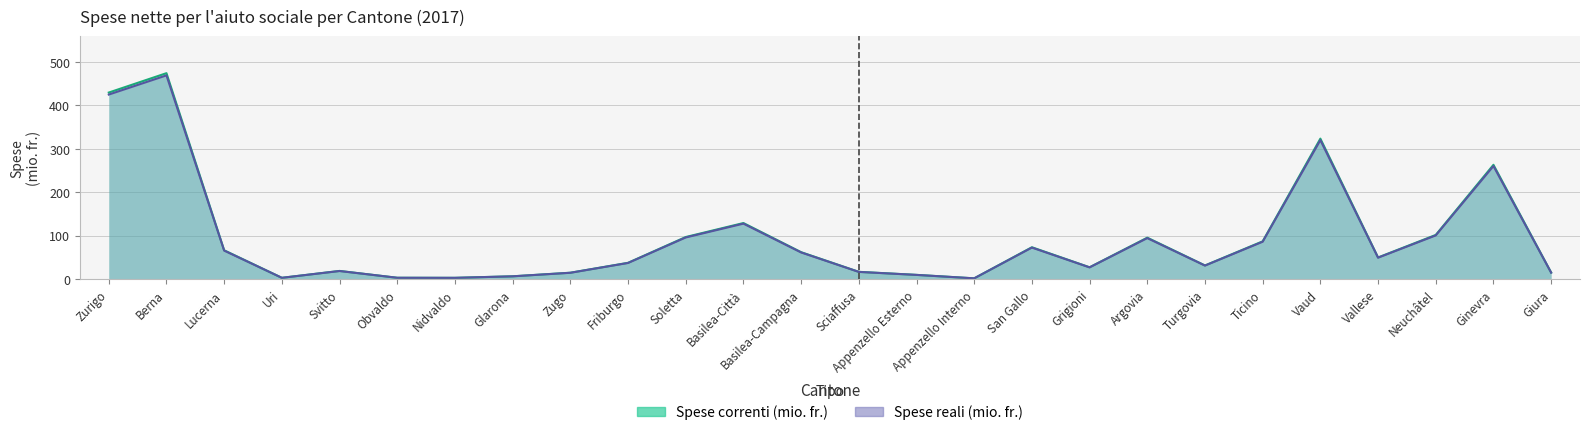

What position from the right is Zugo?

18